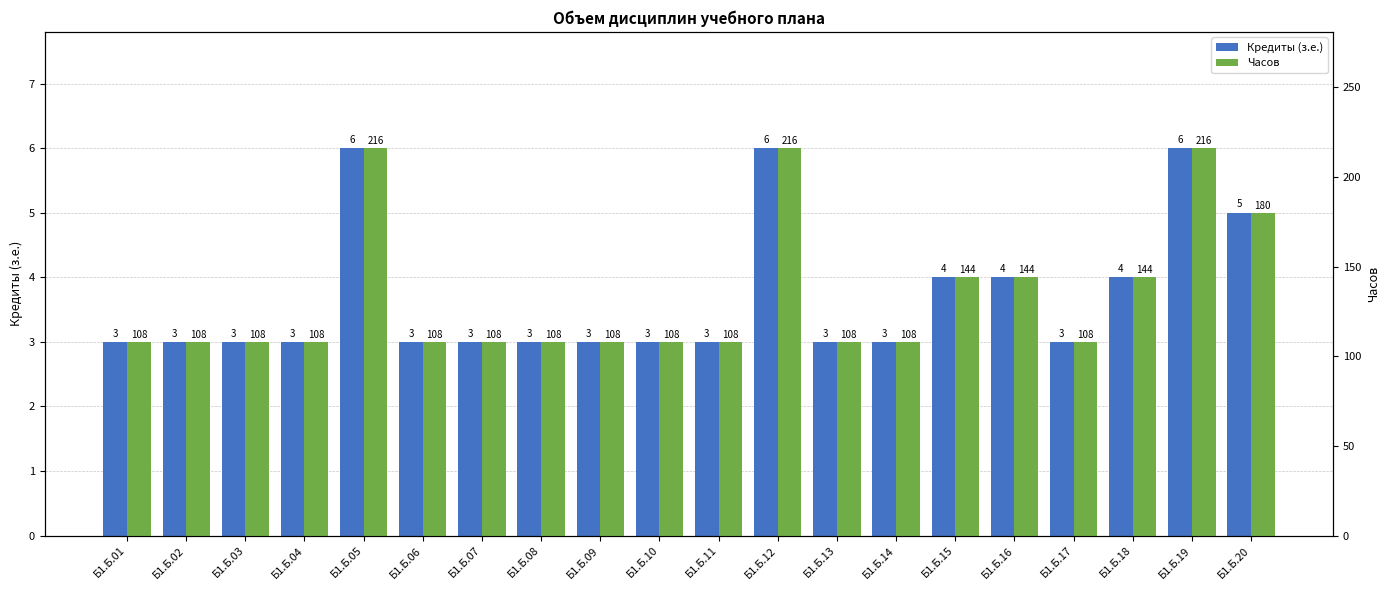

What is the minimum value for Часов?

108